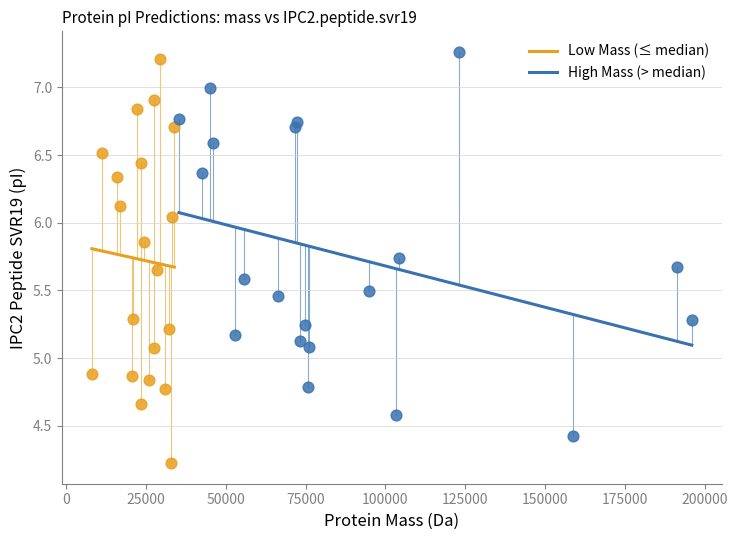

Which series contains the highest Y value?

High Mass (> median)